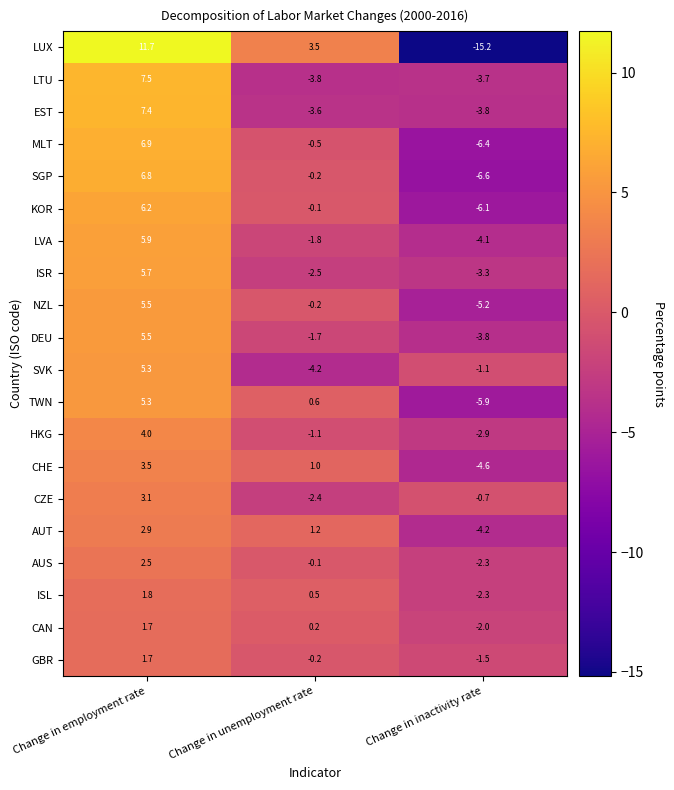

Count the number of categories in the chart.

3